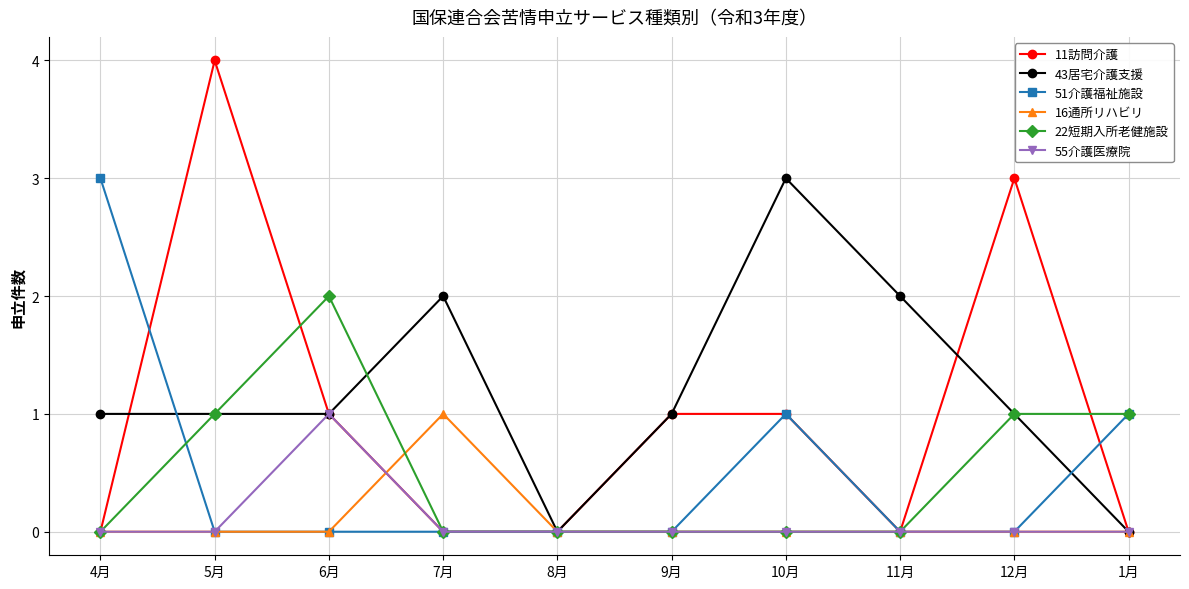

What is the sum of the 43居宅介護支援 values at 9月 and 7月?

3